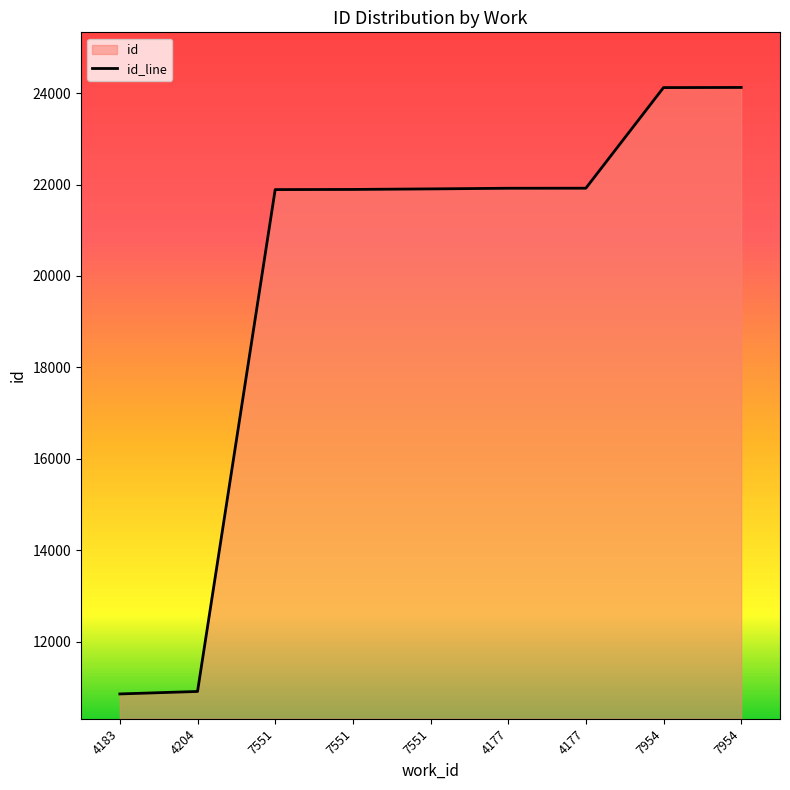

What is the minimum value shown in the chart?

10853